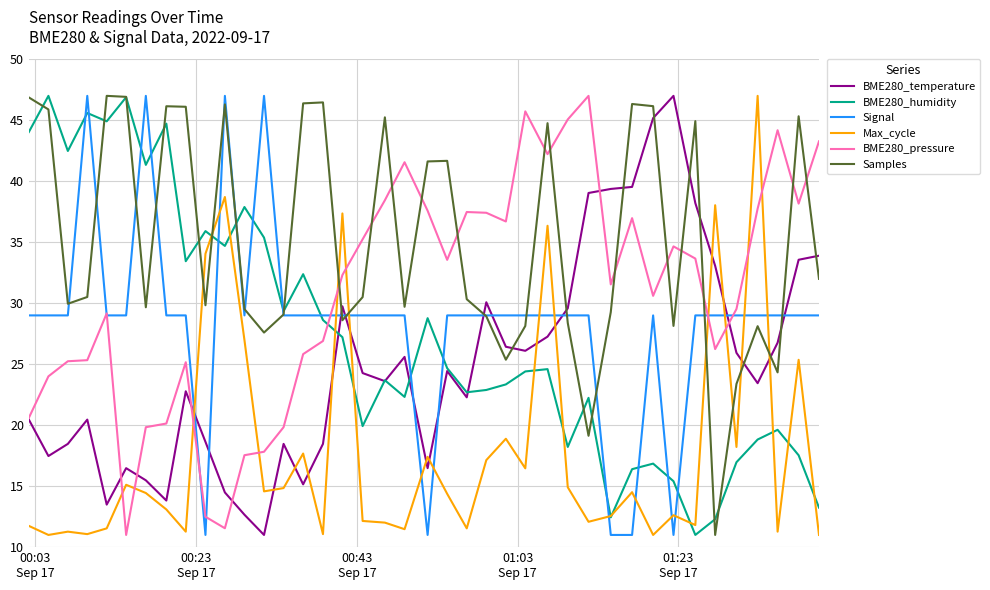

Which series has the largest total across all categories?

Samples